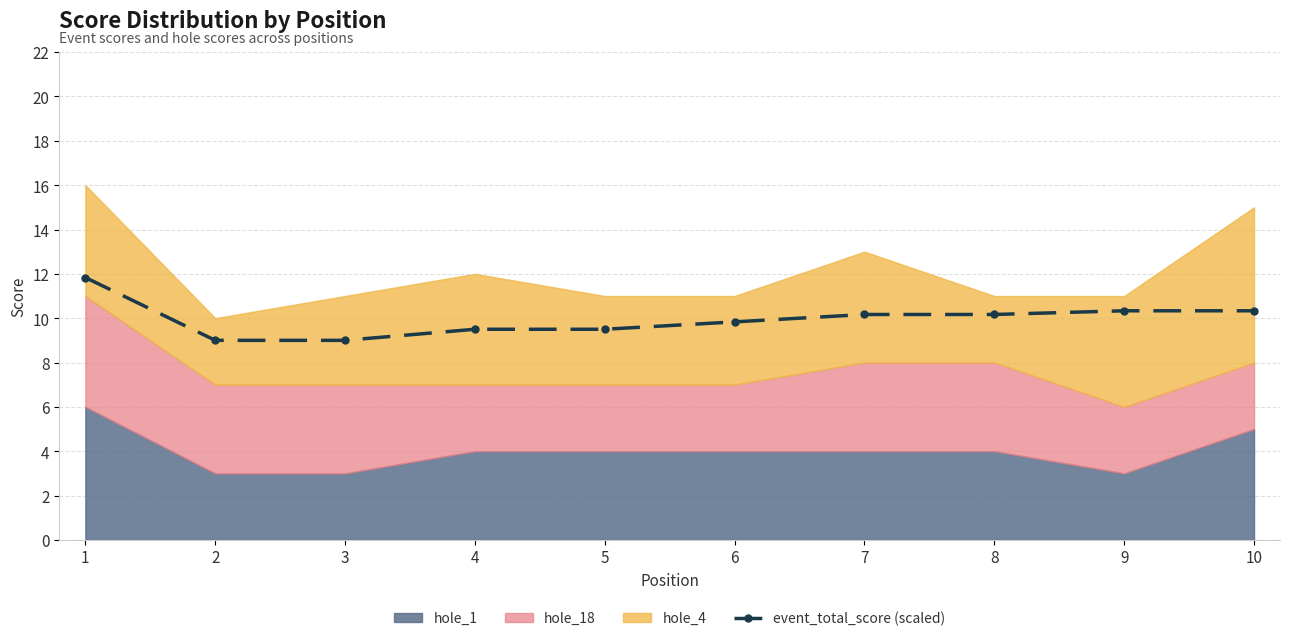

How many data points are less than 10?

5